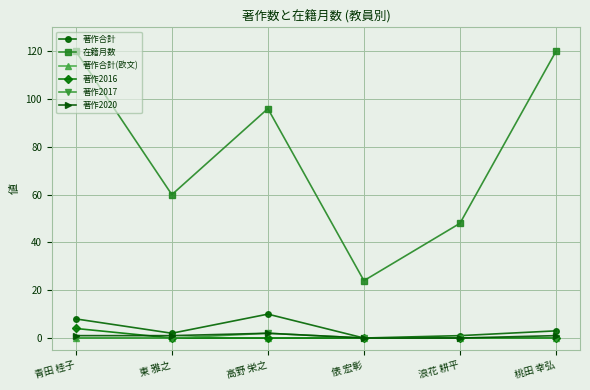

At which label is 在籍月数 closest to 72?

東 雅之